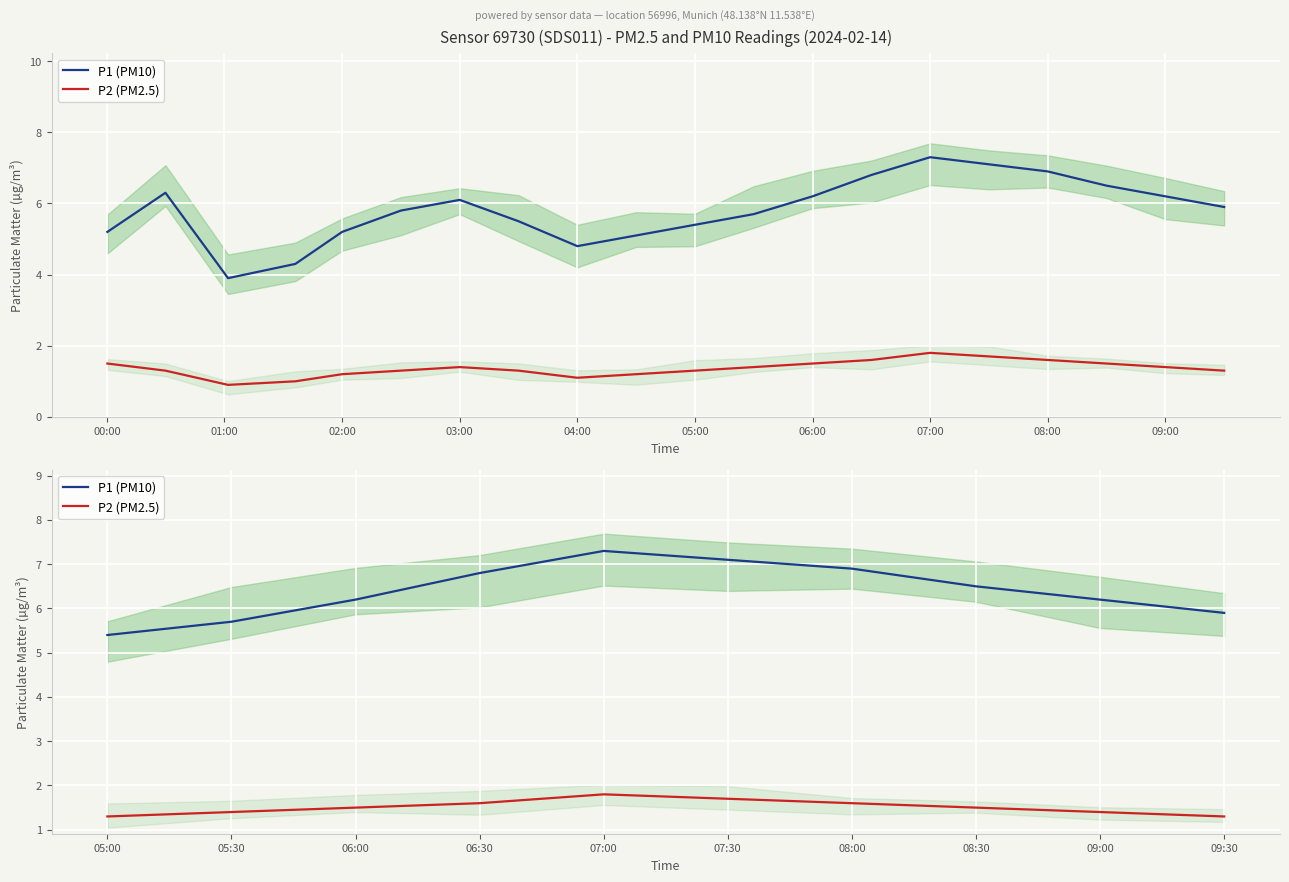

What is the sum of the P2 (PM2.5) values at 08:30 and 06:30?

3.1